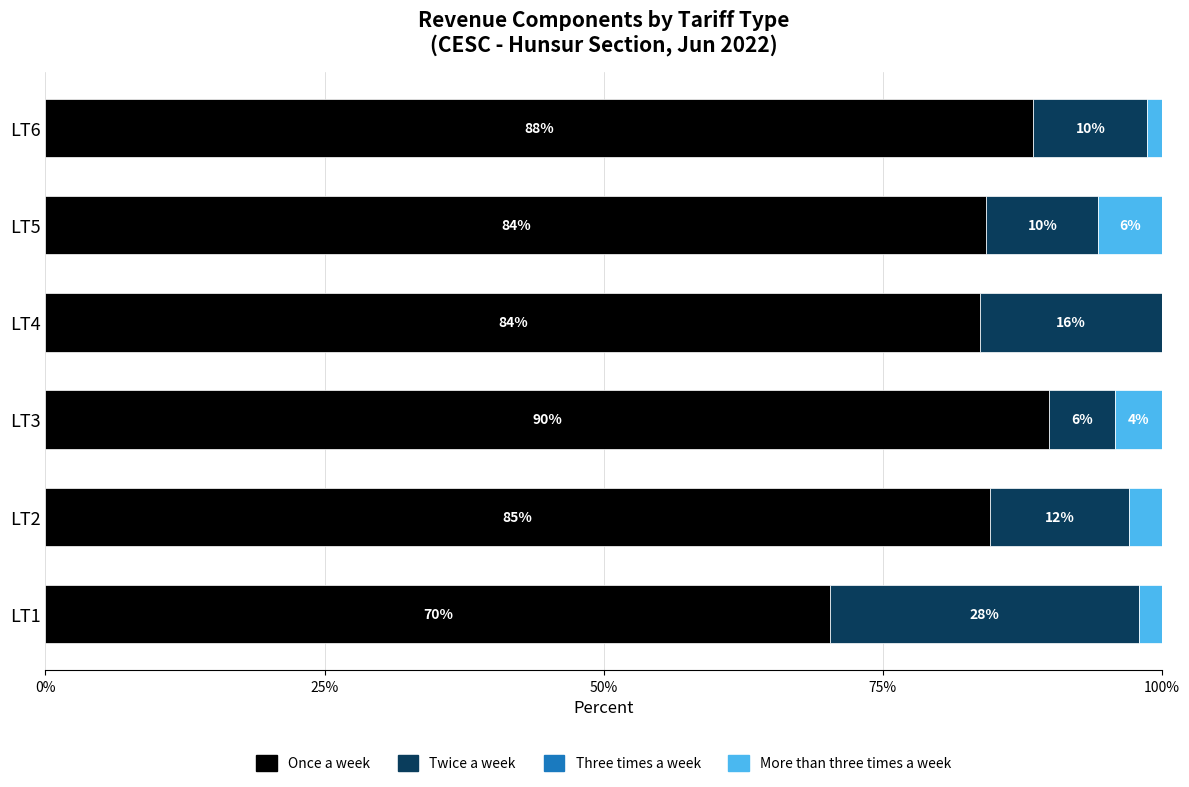

What value does the Once a week series have at LT3?

89.9